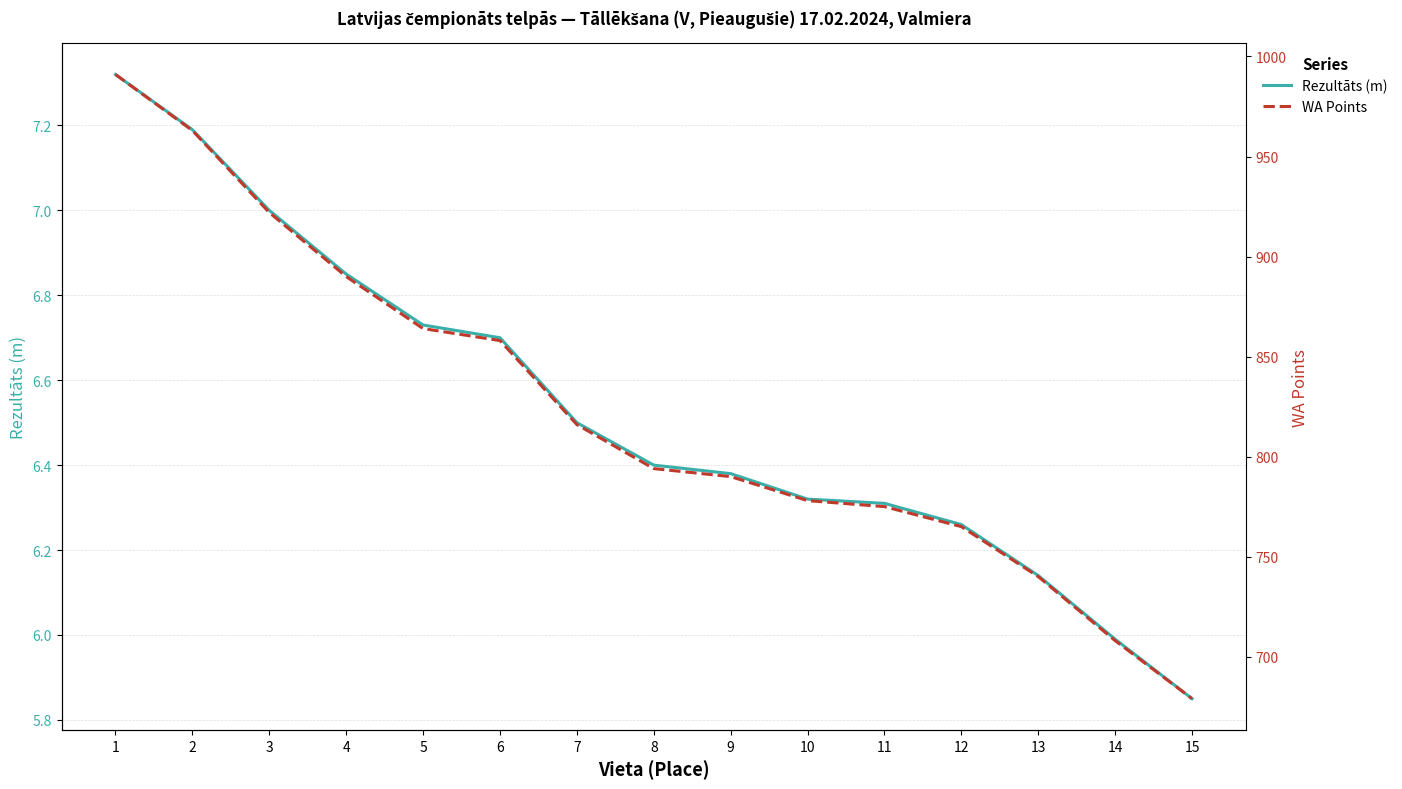

At which label does Rezultāts first exceed 6?

1